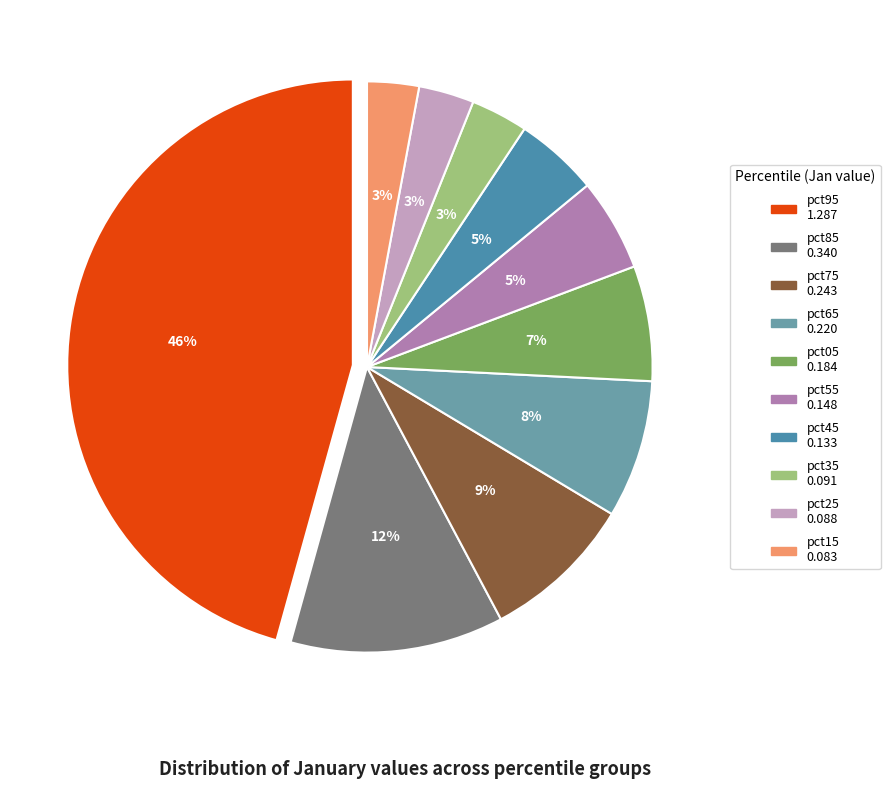

Count the number of slices in the pie.

10